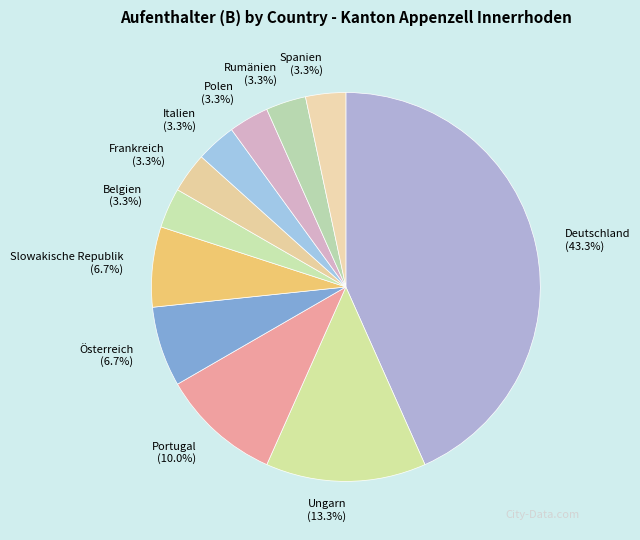

Approximately how many times larger is the value at Spanien (3.3%) compared to Frankreich (3.3%)?

1.0